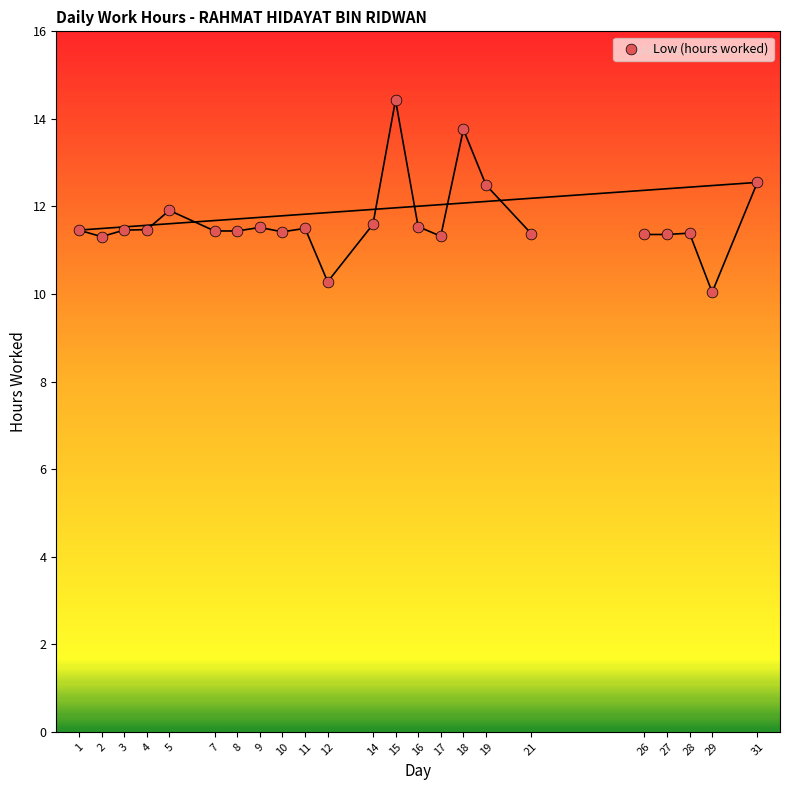

What is the range of Y values (max minus min)?

4.4